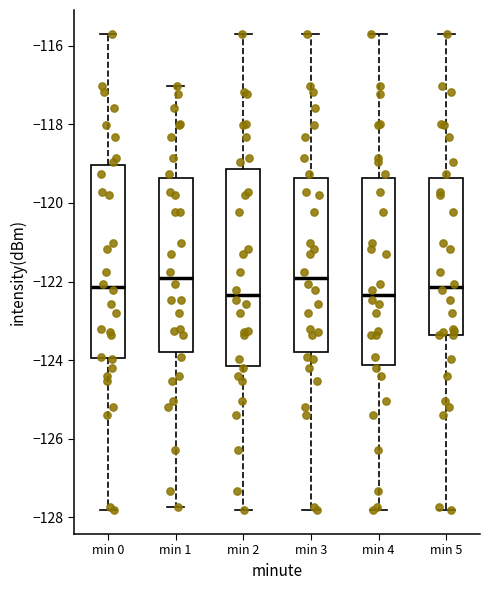

Reading left to right, read every box against the y-axis: the position of its median line, the range the box covers, and the ends of its whiskers. The values are not printed on the chart, so give them approximately, as read against the axis.

min 0: median -122.2, box -124.0 to -119.0, whiskers -127.8 to -115.6
min 1: median -122.0, box -123.8 to -119.4, whiskers -127.8 to -117.0
min 2: median -122.4, box -124.2 to -119.2, whiskers -127.8 to -115.6
min 3: median -122.0, box -123.8 to -119.4, whiskers -127.8 to -115.6
min 4: median -122.4, box -124.2 to -119.4, whiskers -127.8 to -115.6
min 5: median -122.2, box -123.4 to -119.4, whiskers -127.8 to -115.6